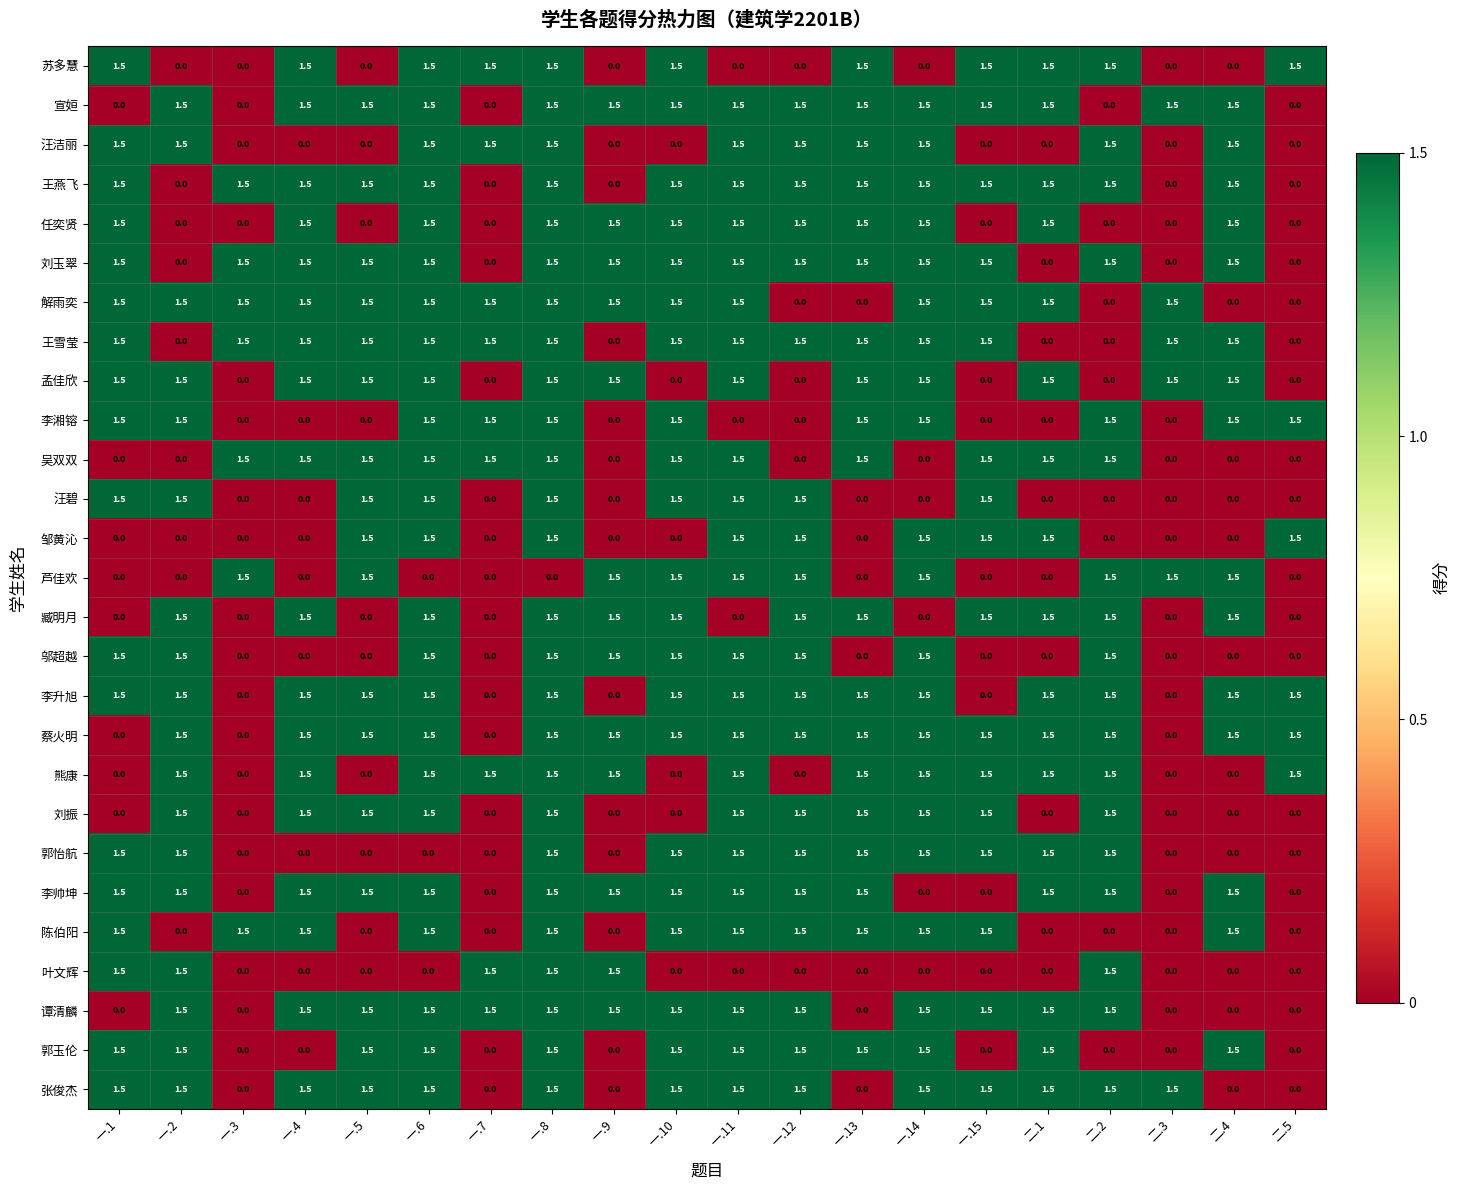

What is the highest value of the 陈伯阳 series?

1.5